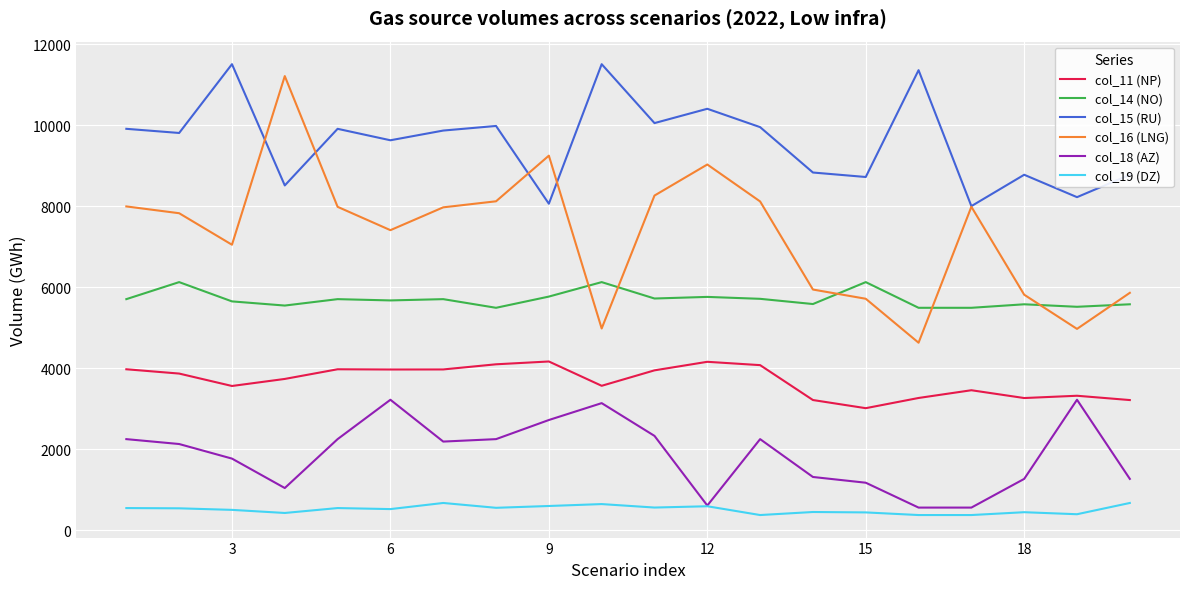

Rank the series by their average value, from lowest to highest.

col_19 (DZ), col_18 (AZ), col_11 (NP), col_14 (NO), col_16 (LNG), col_15 (RU)